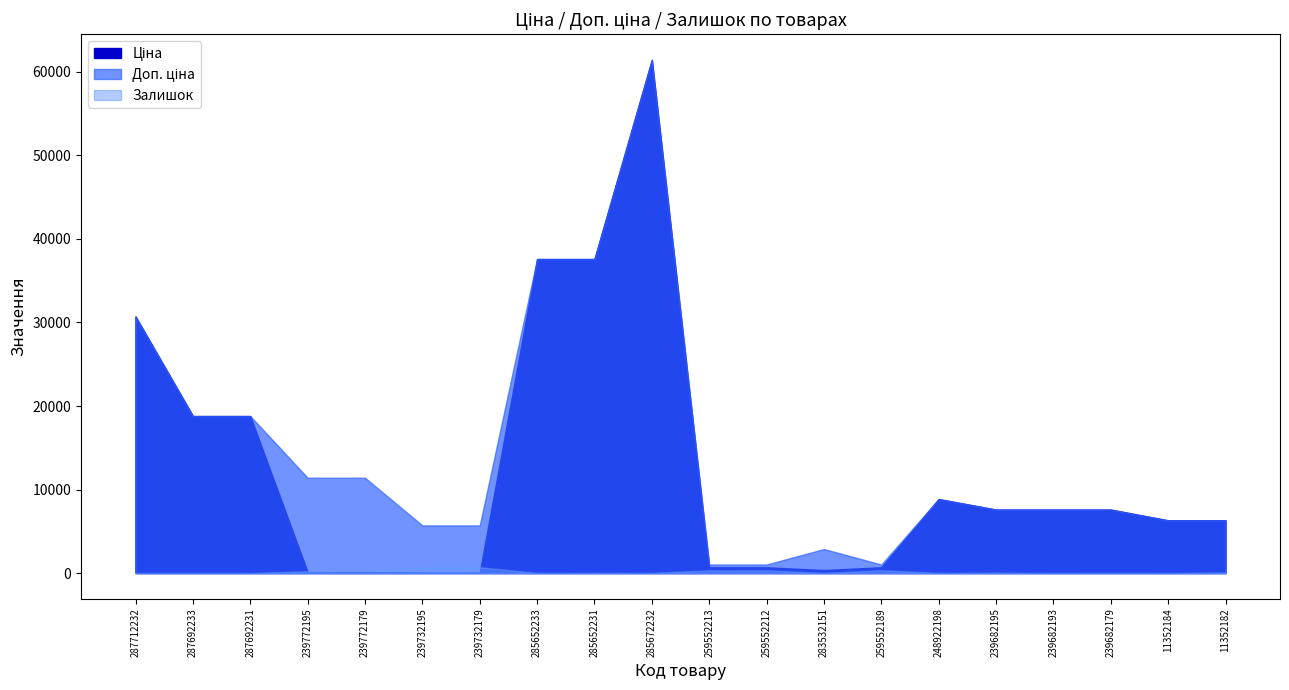

In Доп. ціна, how many points are higher than both neighbors (excluding endpoints)?

3